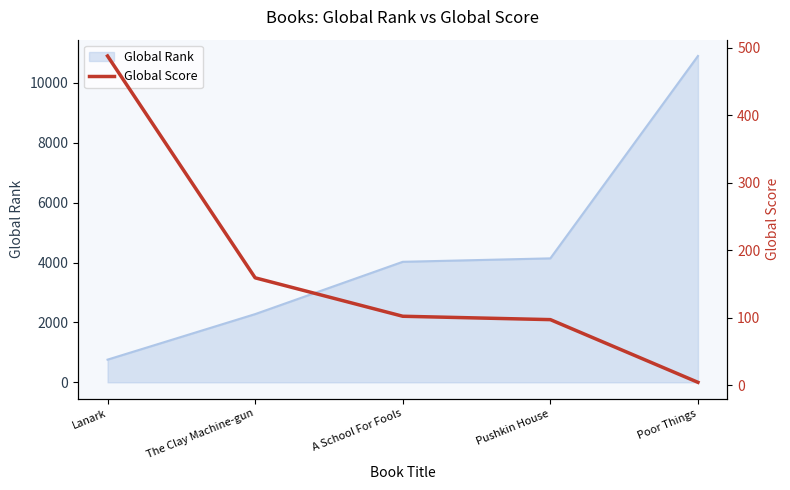

Is it true that the value at Lanark is 160?

False